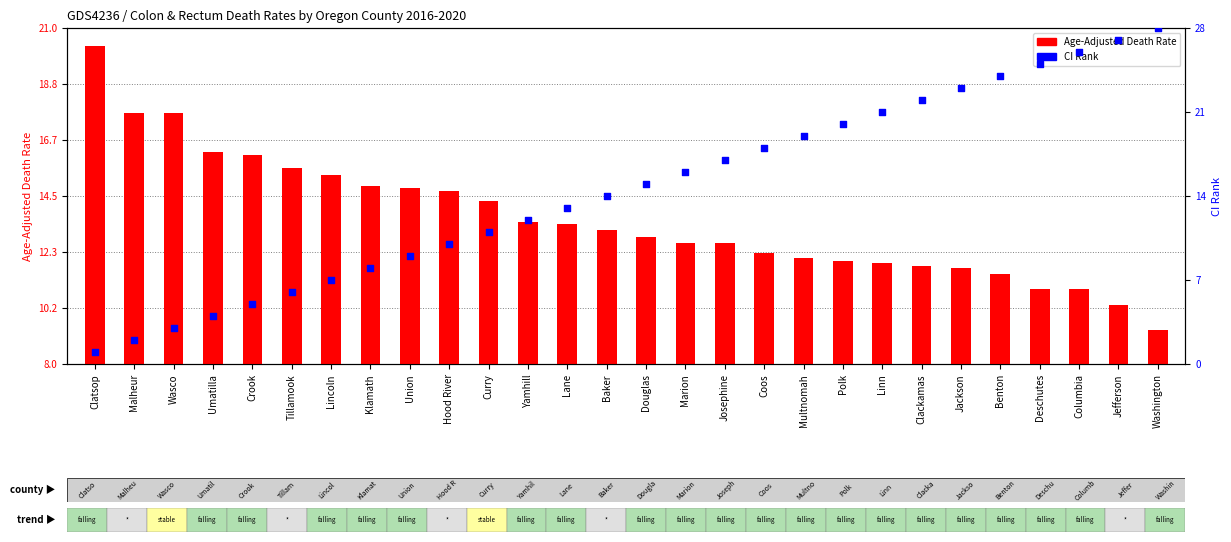

At which category is the sum across all series the highest?

Jefferson